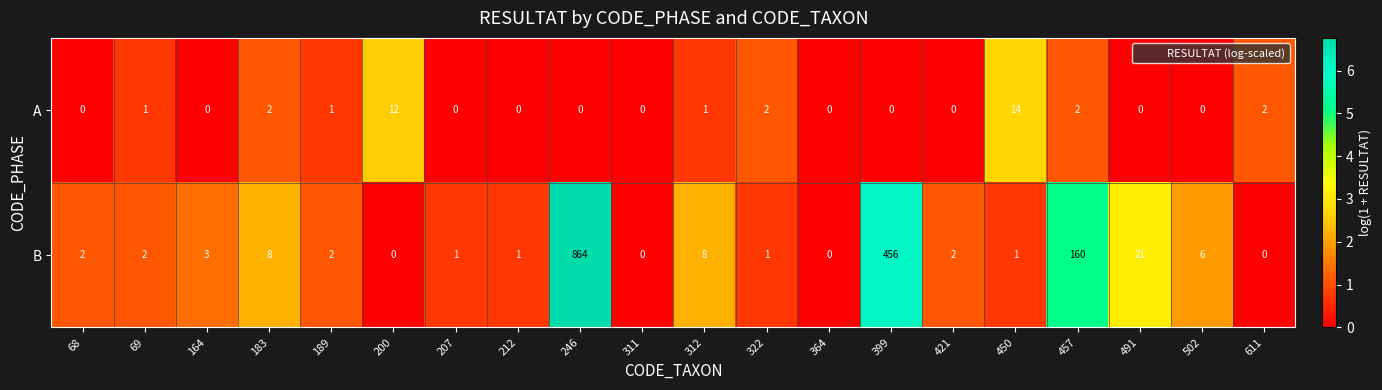

At how many categories does at least one series exceed 5?

9